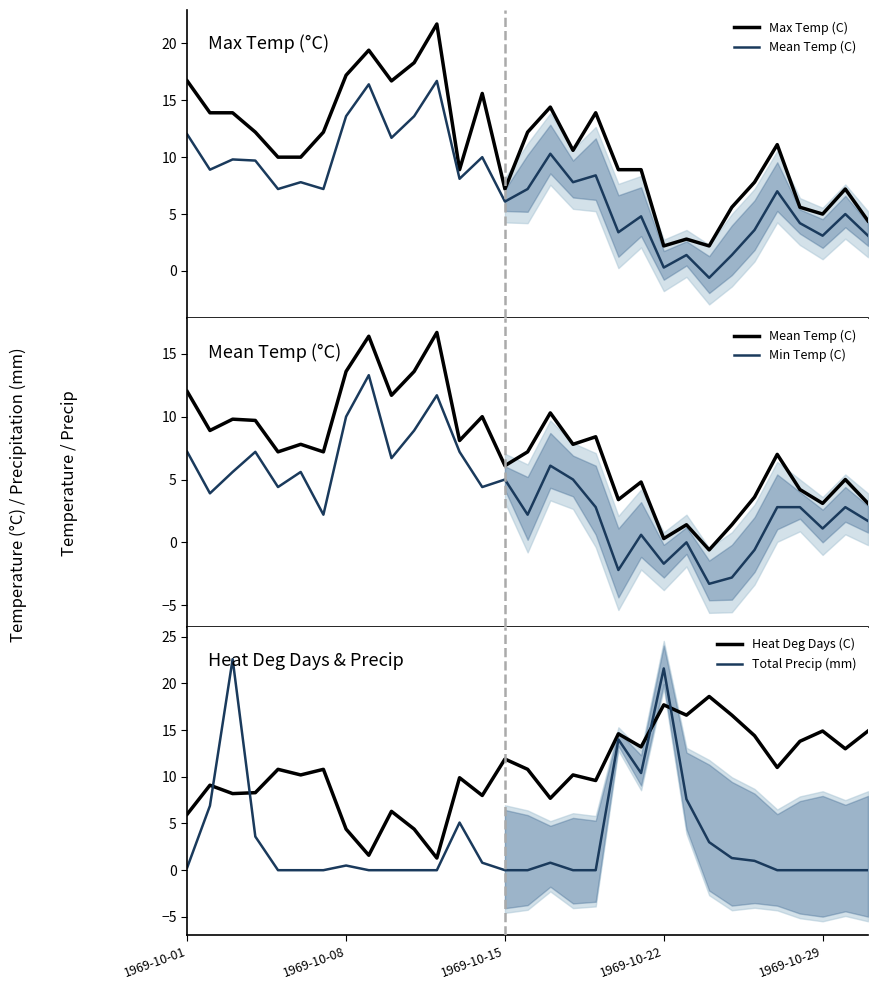

What value does the Total Precip (mm) series have at 23?

3.0